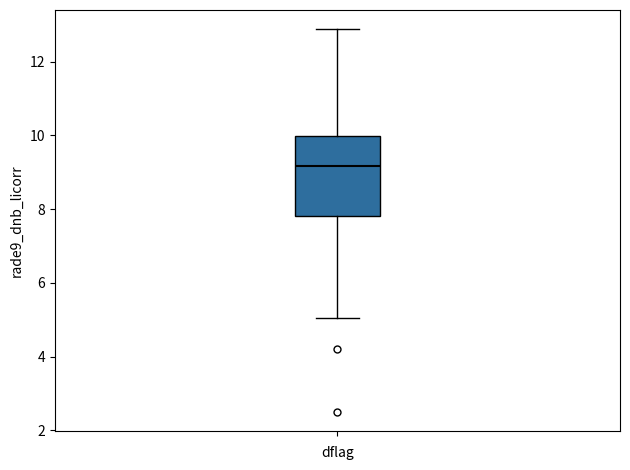

Read this box plot against the y-axis: the position of the median line, the range covered by the box, and the ends of both whiskers. The values are not printed on the chart, so give them approximately, as read against the axis.

median 9.2, box 7.8 to 10.0, whiskers 5.0 to 12.8